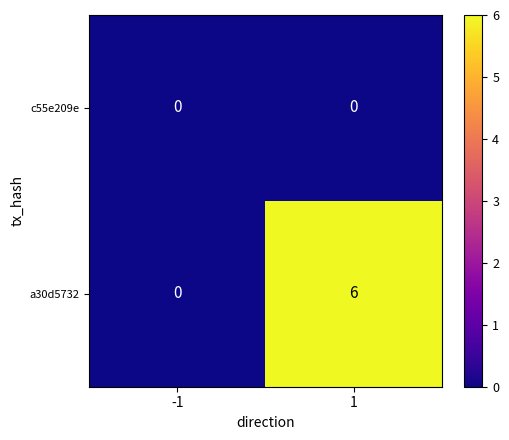

List the labels in order of a30d5732 value, largest first.

1, -1